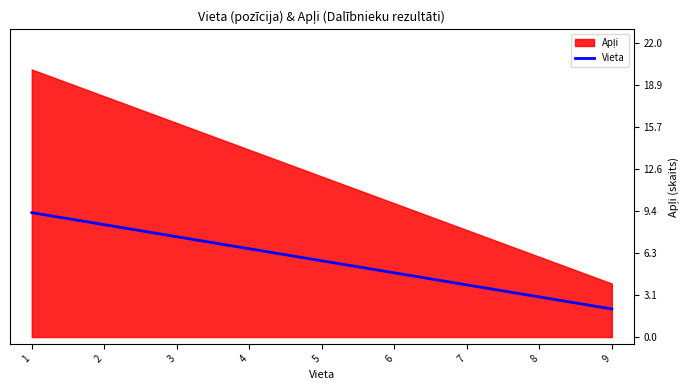

True or false: there are more than 1 points higher than both neighbors.

False